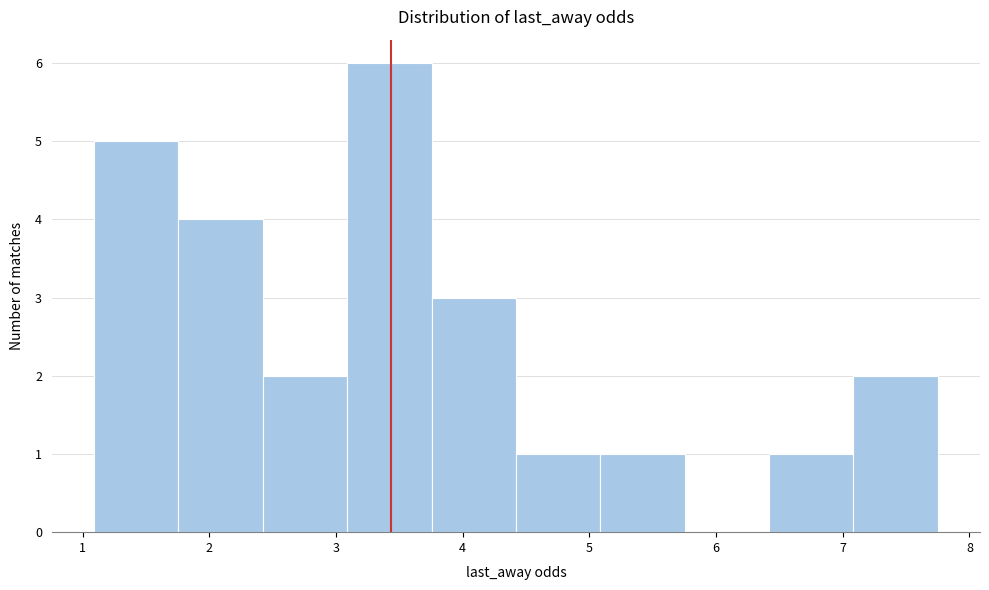

Which range on the x-axis has the tallest bar?

3.1 to 3.8